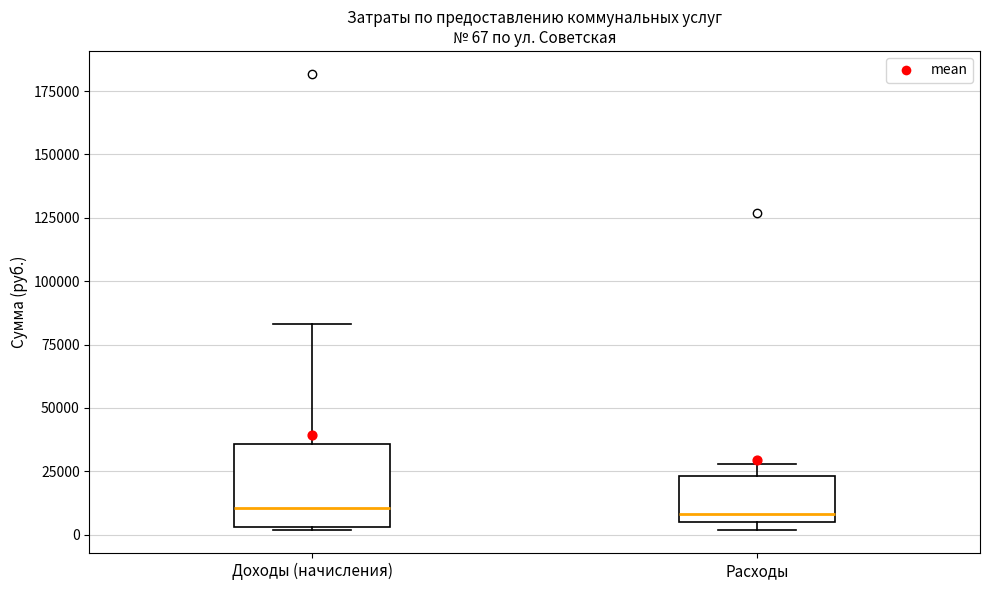

Comparing the boxes themselves (not the whiskers), which one is the tallest?

Доходы (начисления)